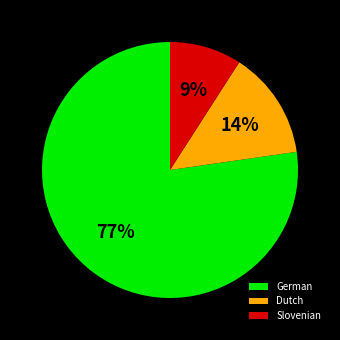

Between German and Slovenian, which is larger?

German